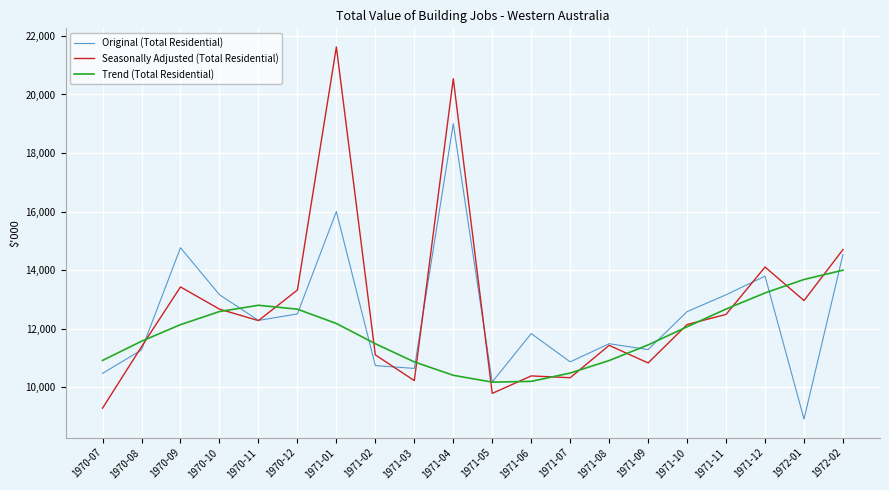

What are all the series names shown in the legend?

Original (Total Residential), Seasonally Adjusted (Total Residential), Trend (Total Residential)